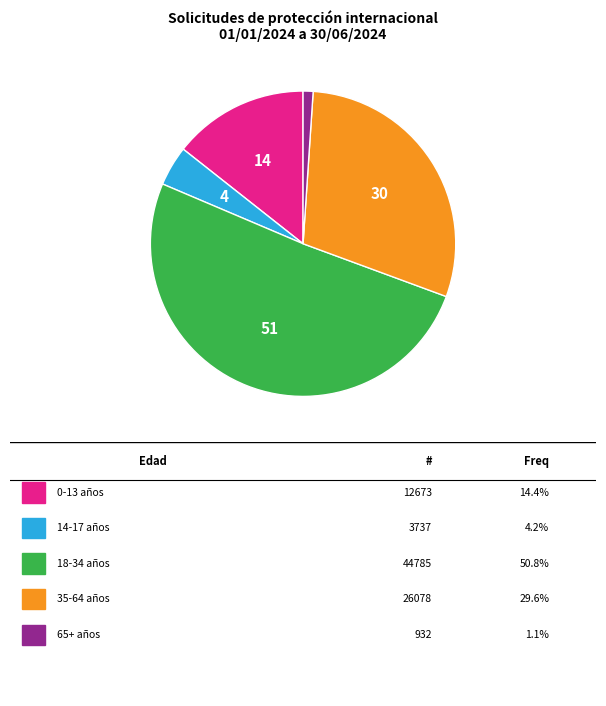

Is there a majority slice in this chart?

Yes